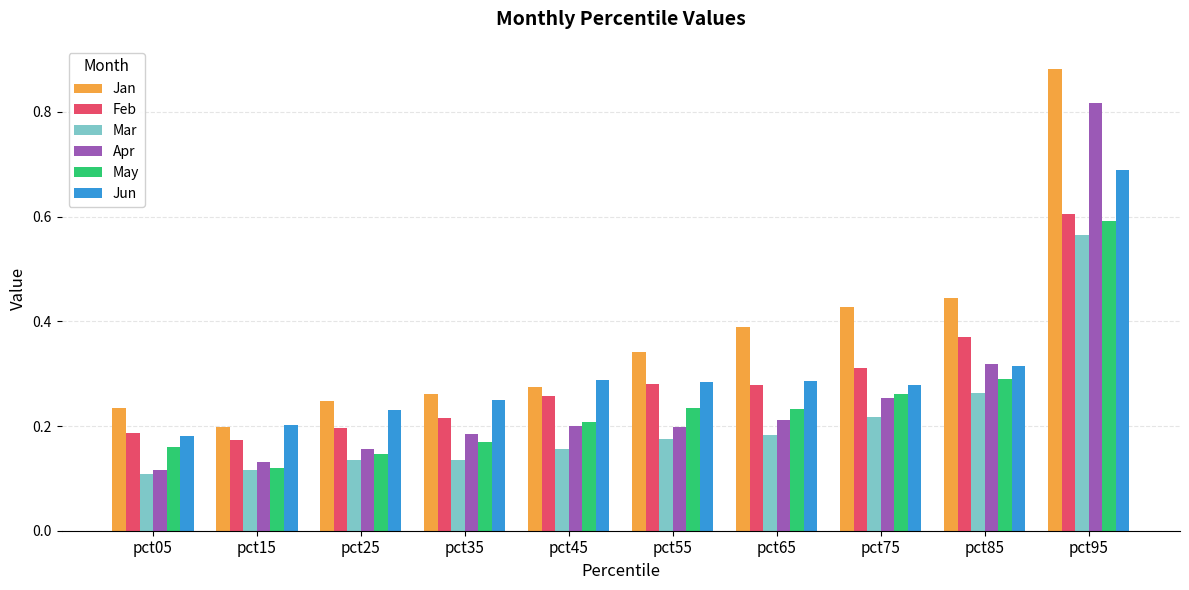

The value of Apr at pct15 is 0.1. True or false?

True